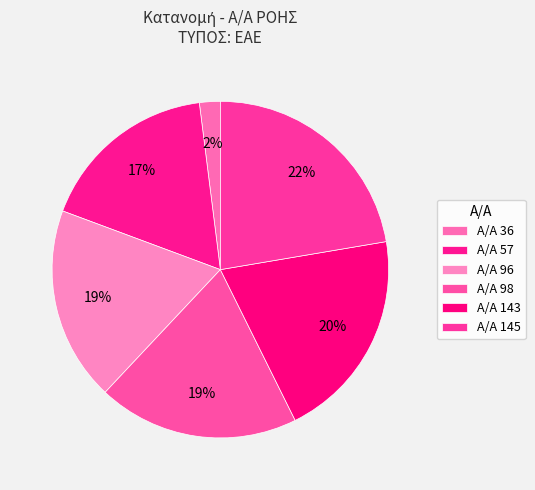

Is there a majority slice in this chart?

No